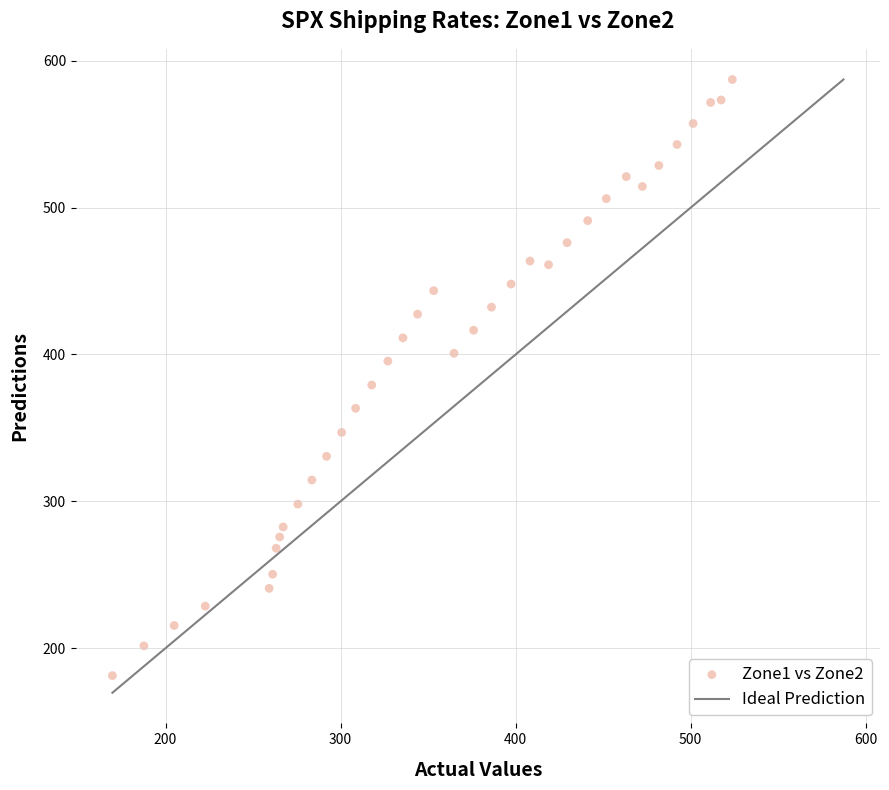

What Y value in the scatter plot is closest to 384?

379.2